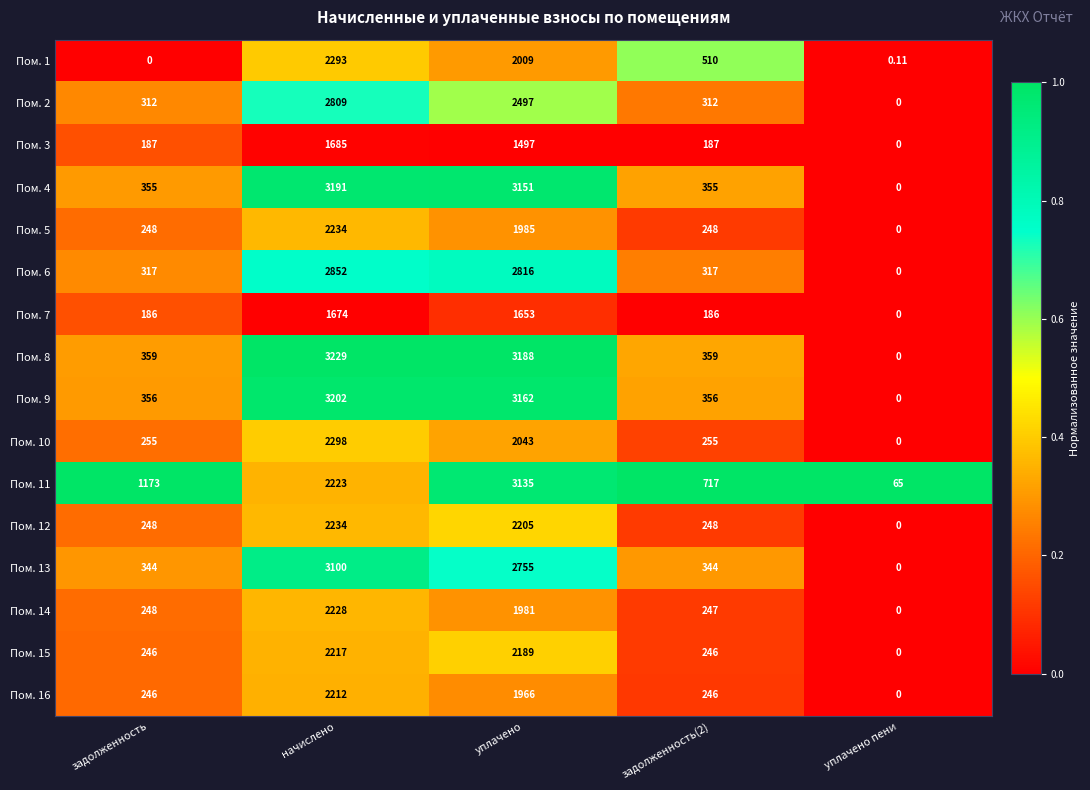

At which label does Пом. 8 reach its peak?

начислено